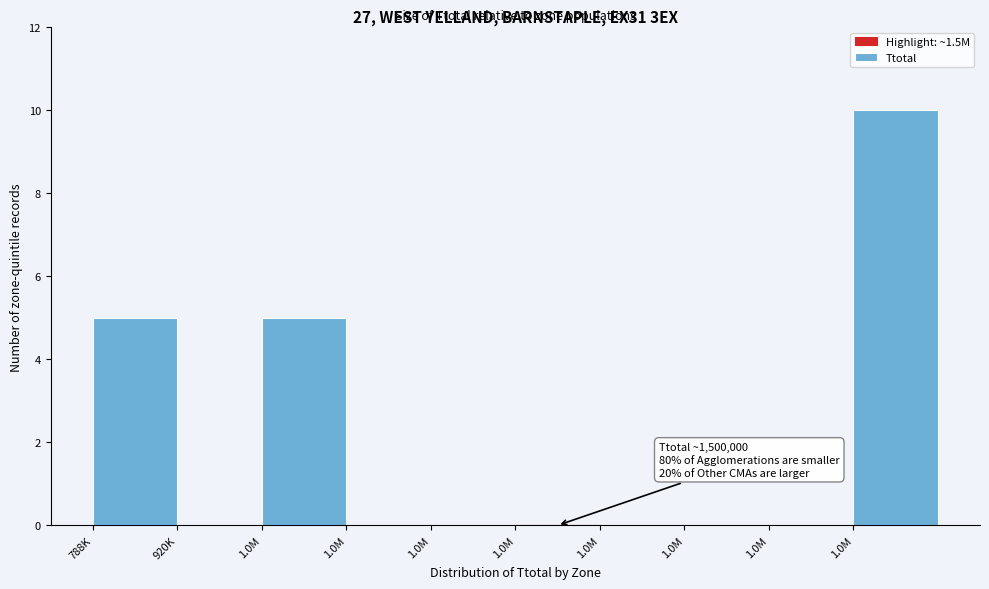

How many categories are shown in the chart?

10